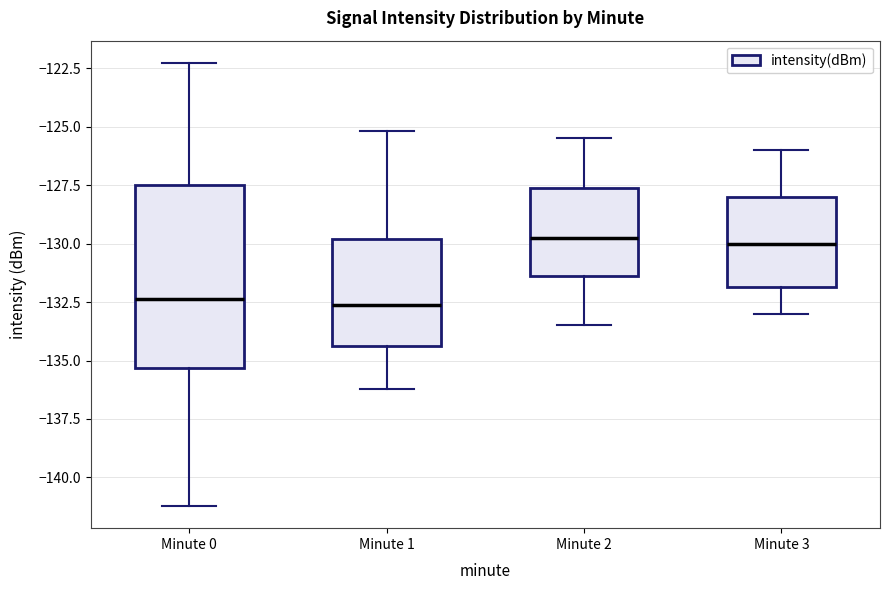

Reading left to right, read every box against the y-axis: the position of its median line, the range the box covers, and the ends of its whiskers. The values are not printed on the chart, so give them approximately, as read against the axis.

Minute 0: median -132.5, box -135.5 to -127.5, whiskers -141.0 to -122.5
Minute 1: median -132.5, box -134.5 to -130.0, whiskers -136.0 to -125.0
Minute 2: median -129.5, box -131.5 to -127.5, whiskers -133.5 to -125.5
Minute 3: median -130.0, box -132.0 to -128.0, whiskers -133.0 to -126.0